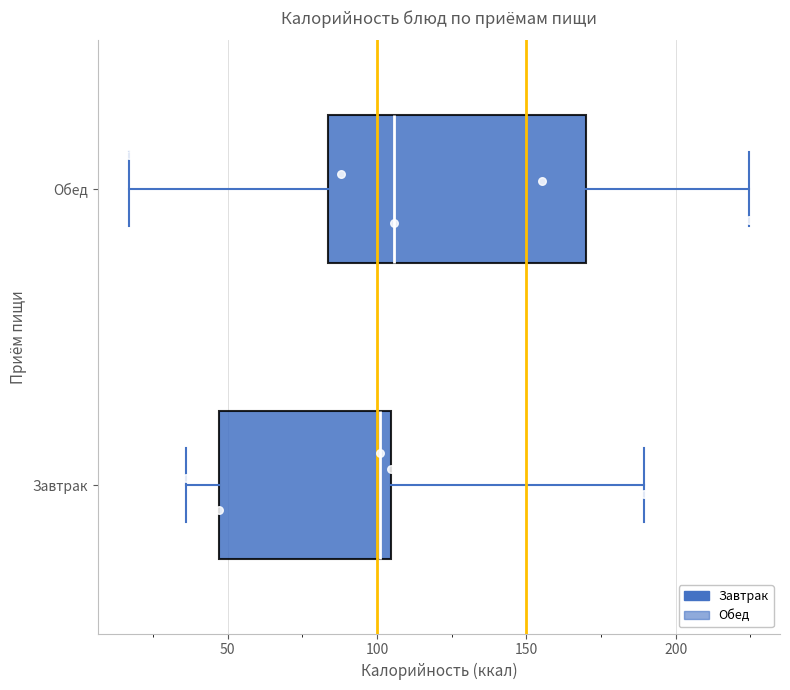

Reading bottom to top, transcribe this box plot: for each box, give where its median line is, the range the box spans, and where its two whiskers end, as read against the x-axis. The values are not printed on the chart, so give them approximately, as read against the axis.

Завтрак: median 100, box 45 to 105, whiskers 35 to 190
Обед: median 105, box 85 to 170, whiskers 15 to 225